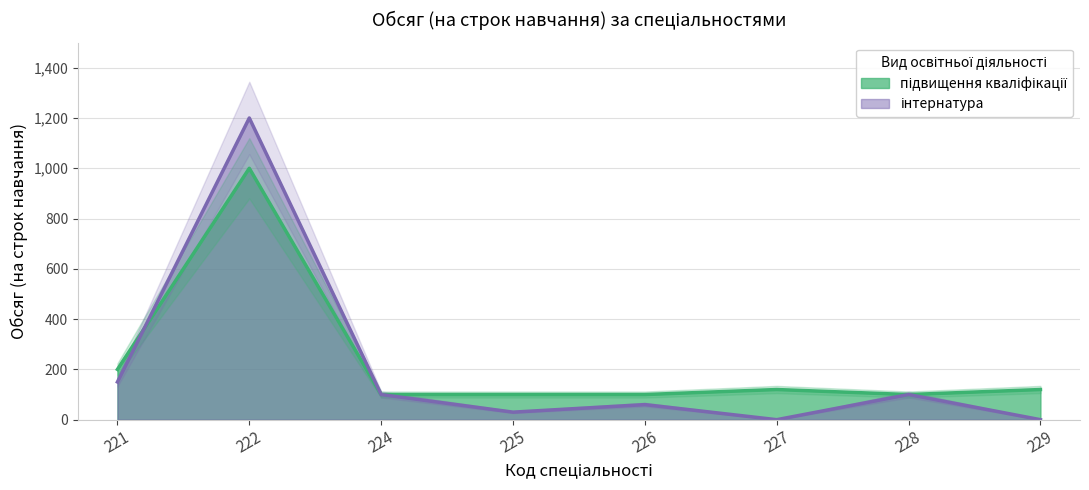

Rank the series at 222 from highest to lowest value.

інтернатура, підвищення кваліфікації